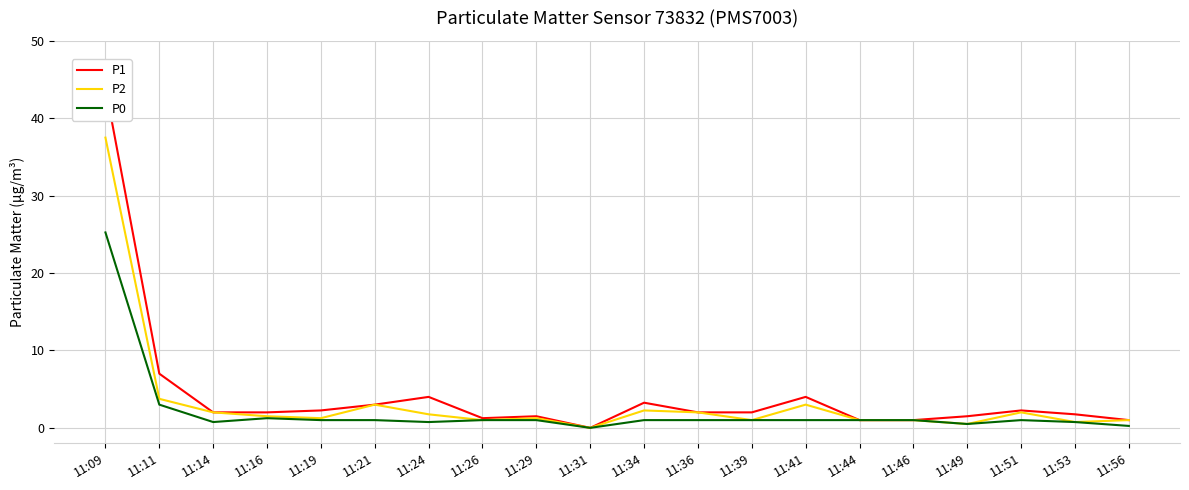

What is the sum of the P2 values at 11:19 and 11:14?

3.2